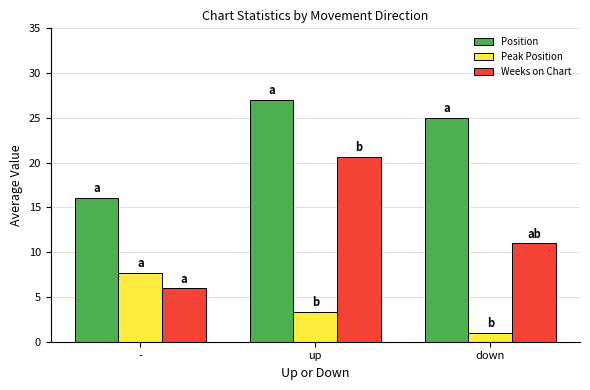

At which category is the sum across all series the highest?

up